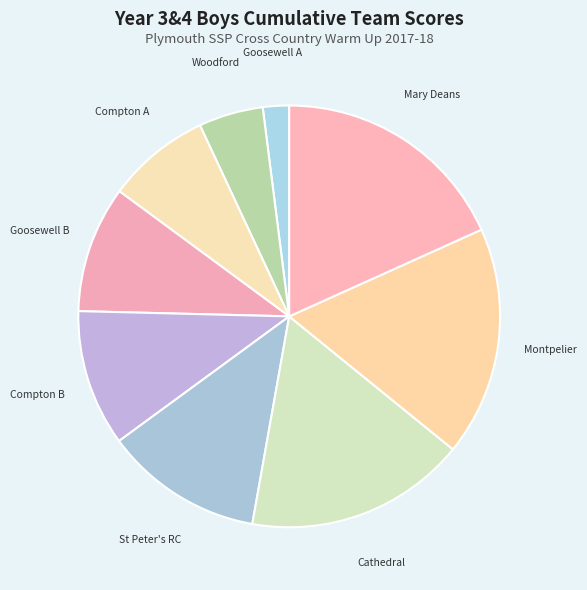

Is there any slice that represents more than half of the pie?

No